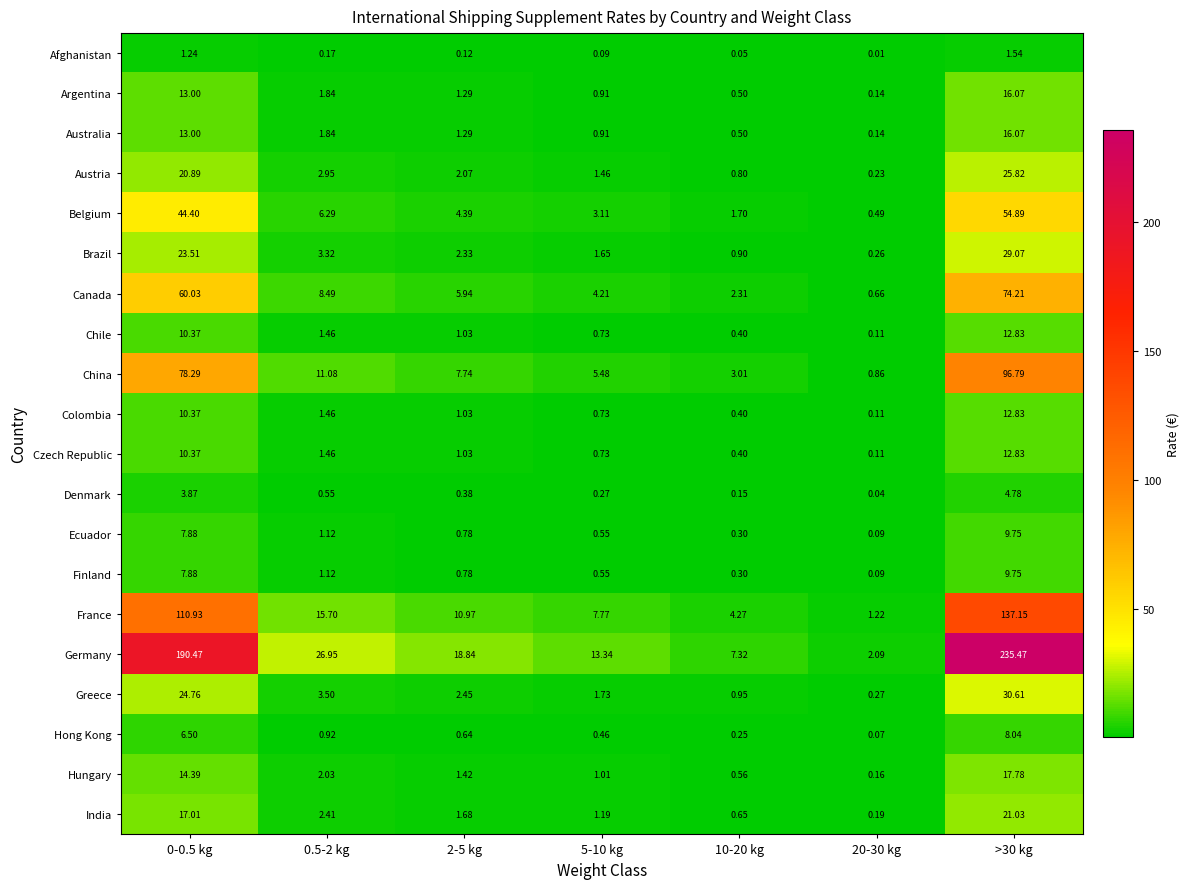

How many data points does each series have?

7